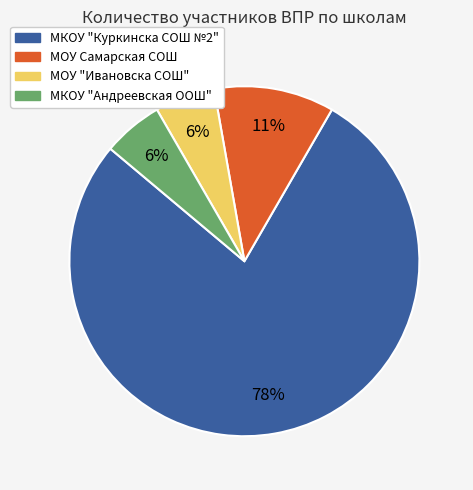

How many slices are in this pie chart?

4